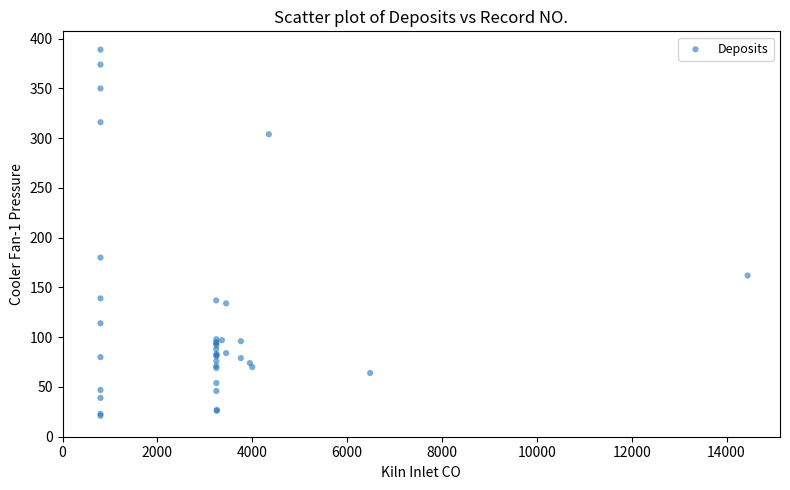

What Y value in the scatter plot is closest to 205?

180